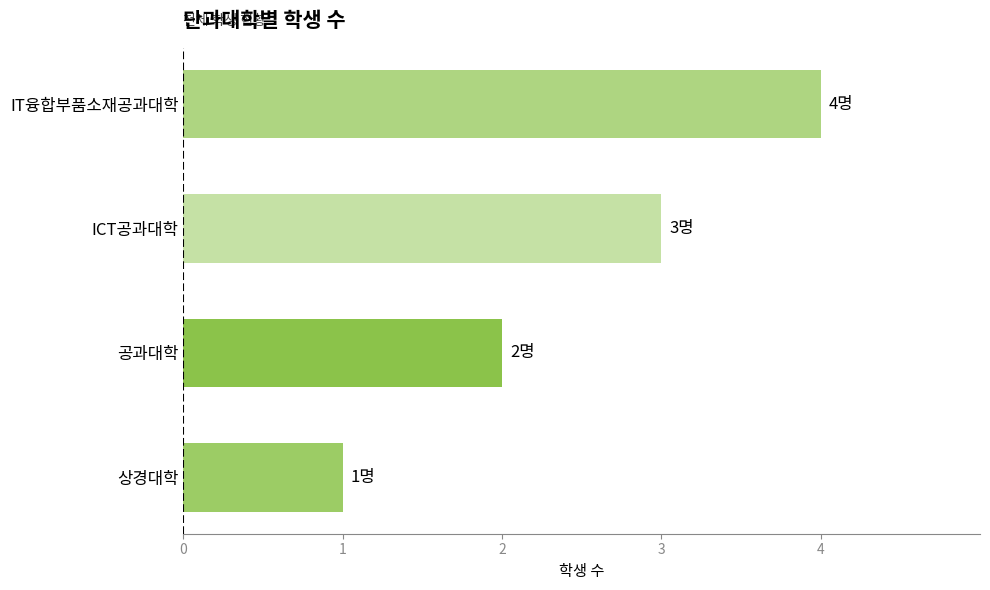

What is the sum of all values?

10